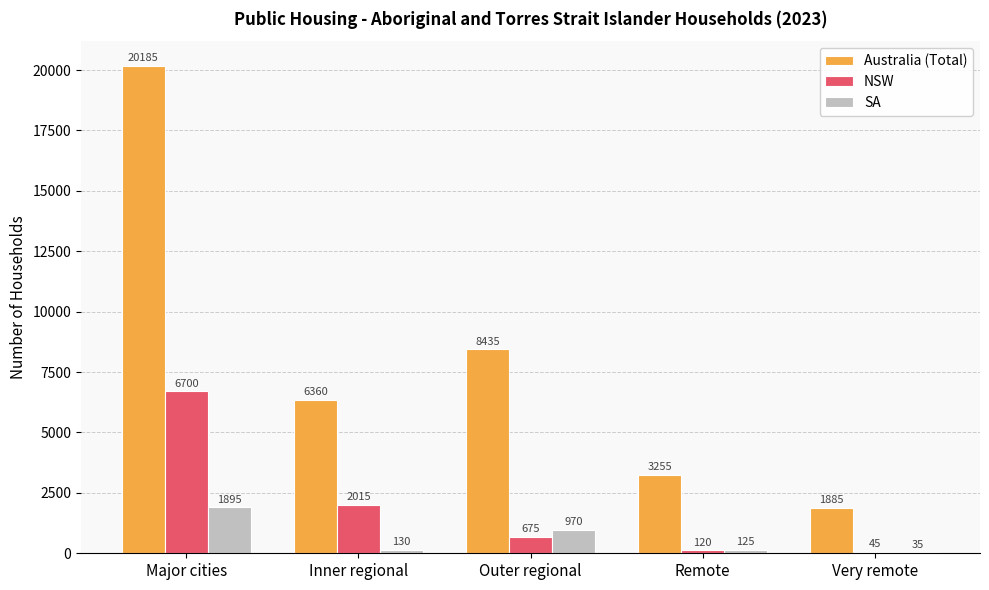

Count the number of categories in the chart.

5